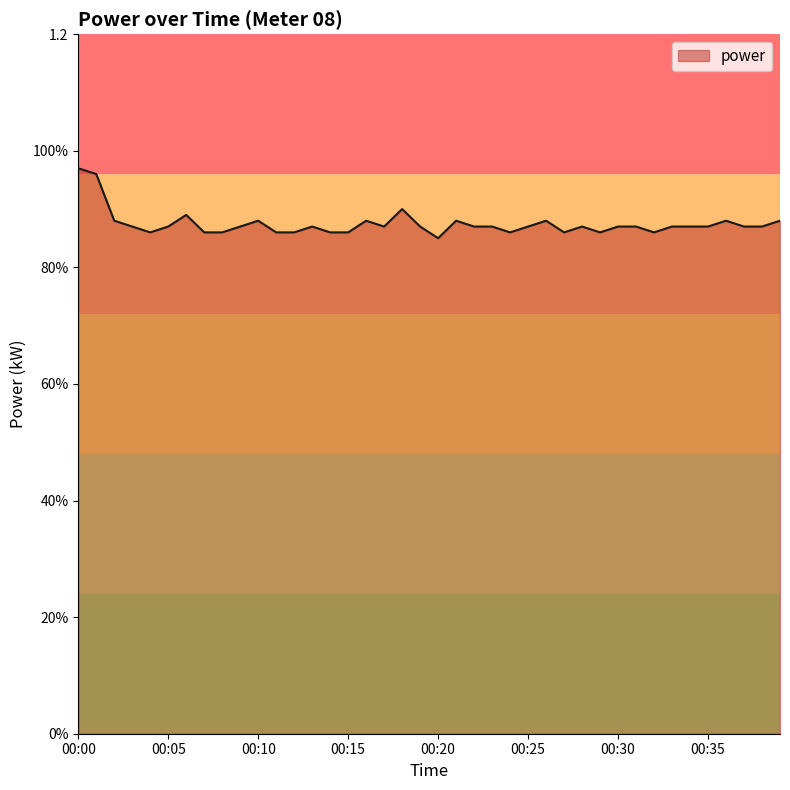

How many interior local valleys (lower than both neighbors) does the data have?

7